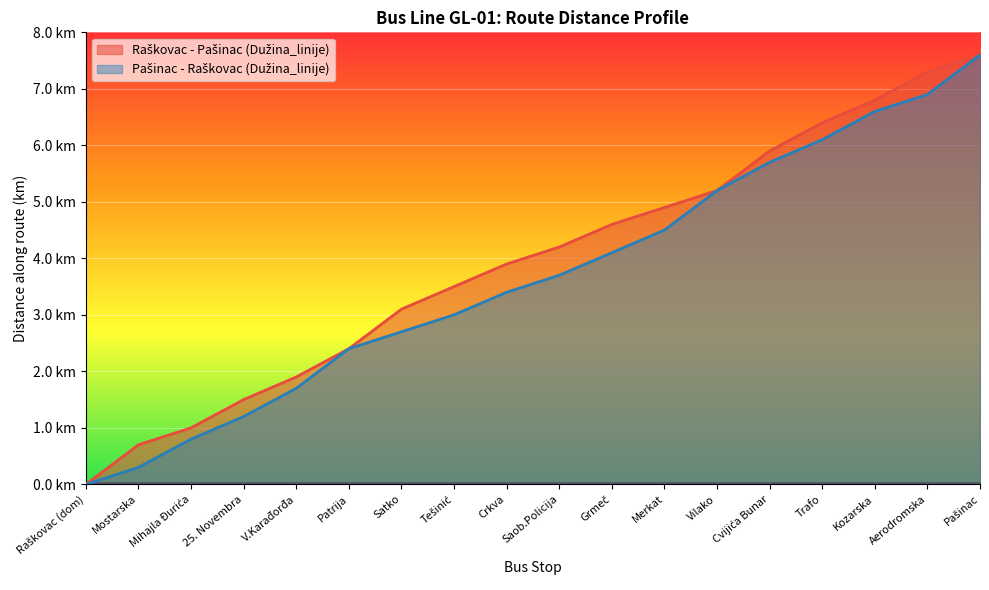

Which category has the lowest value in the Raškovac - Pašinac (Dužina_linije) series?

Raškovac (dom)